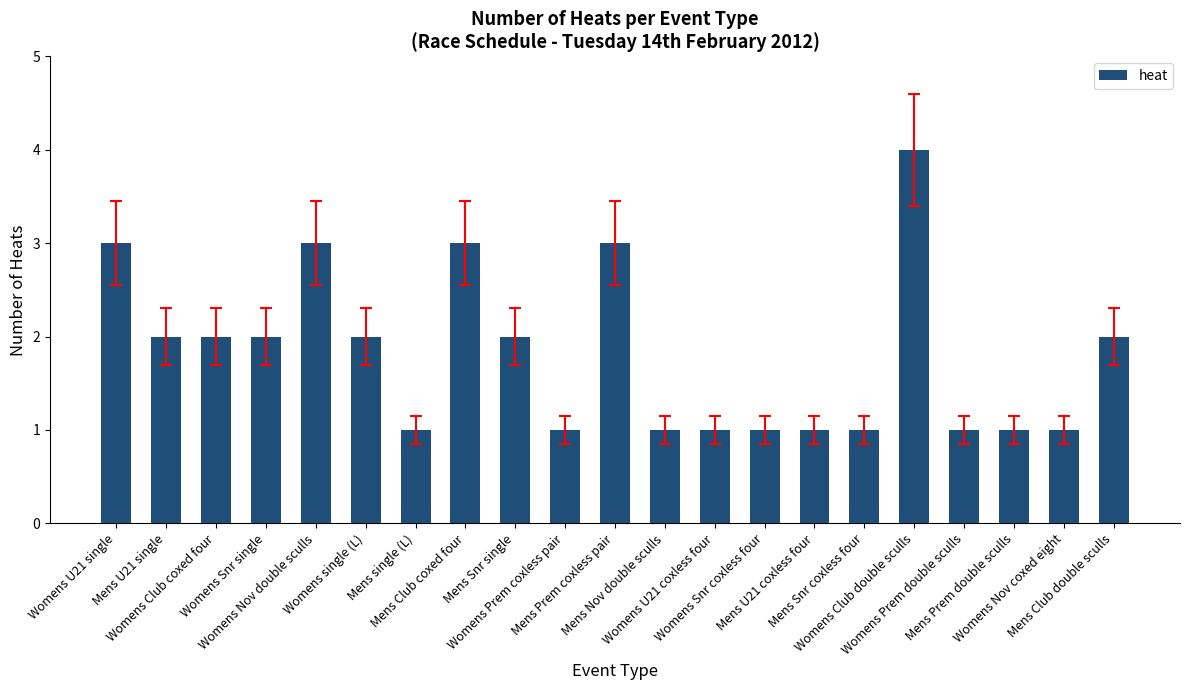

What is the approximate value at Mens single (L)?

1